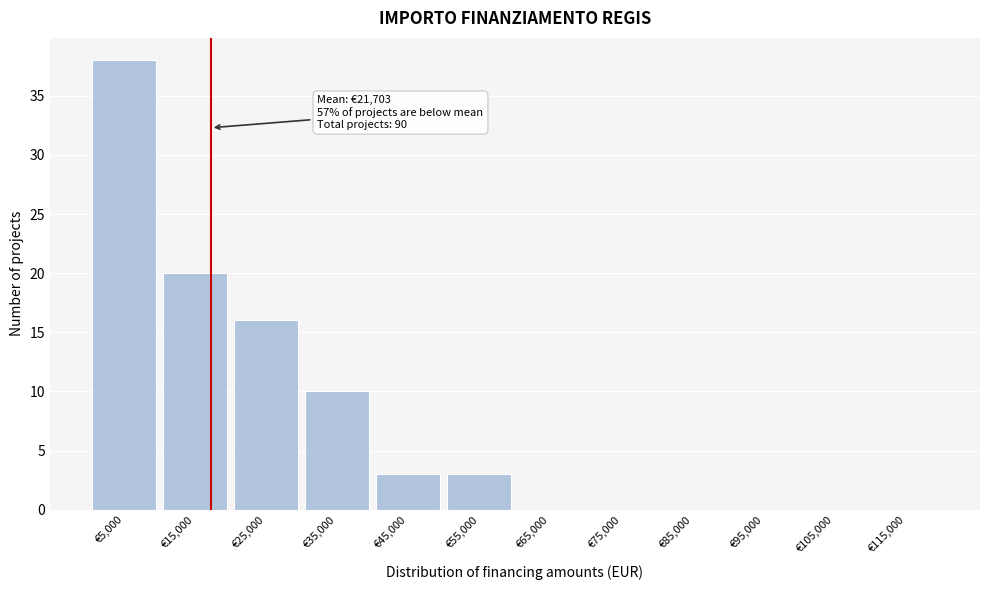

Reading left to right, transcribe all the data shown in this chart.

€5,000=38	€15,000=20	€25,000=16	€35,000=10	€45,000=3	€55,000=3	€65,000=0	€75,000=0	€85,000=0	€95,000=0	€105,000=0	€115,000=0